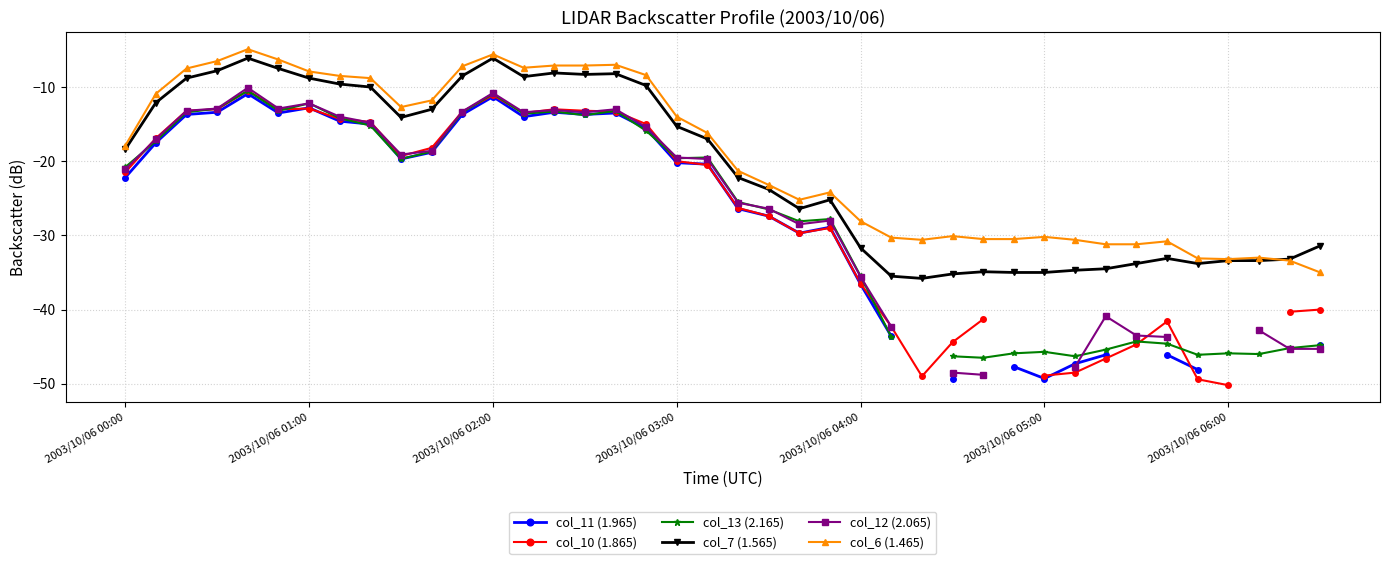

What position from the right is 10?

30